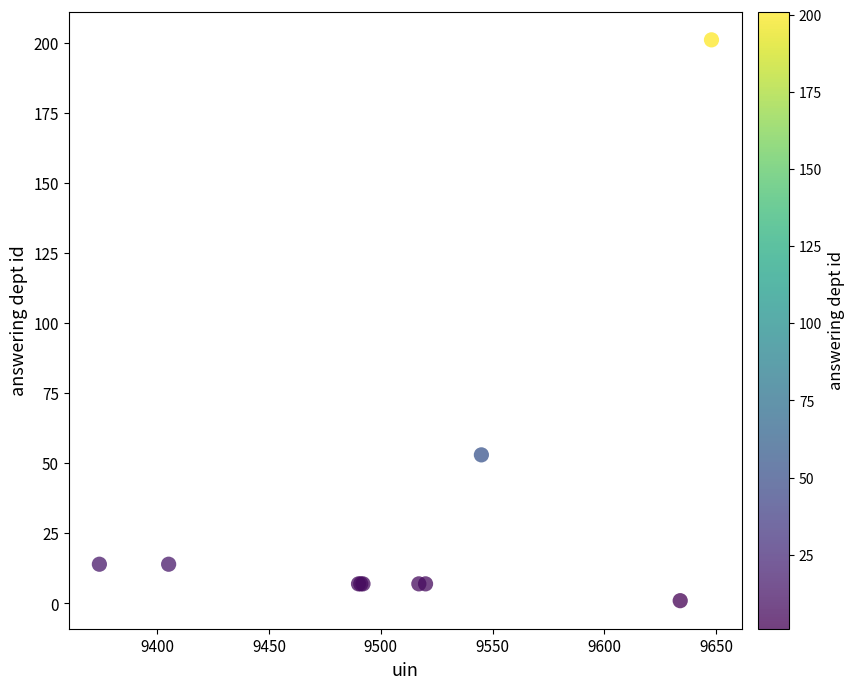

What Y value in the scatter plot is closest to 101?

53